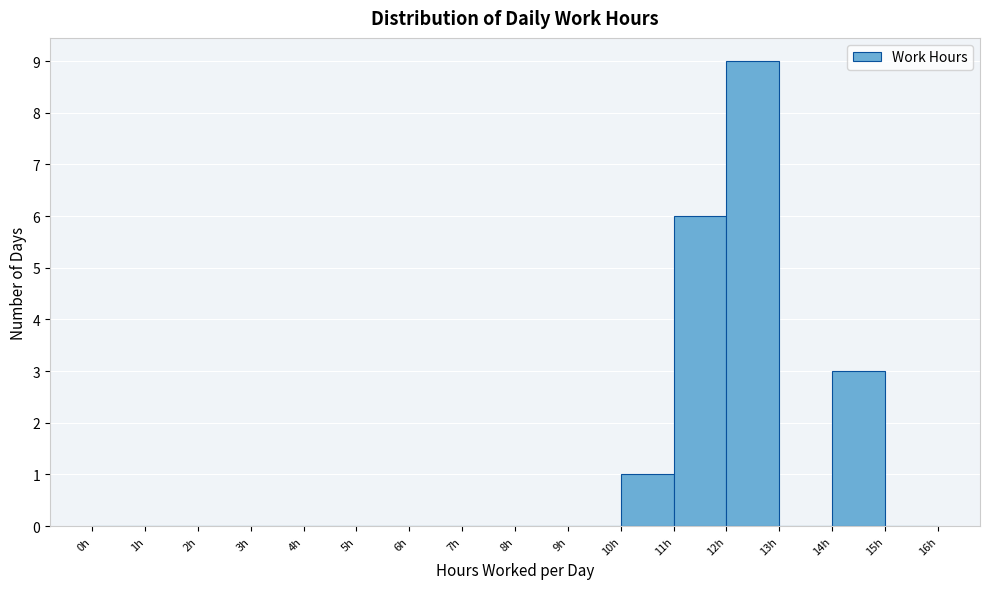

Reading left to right, transcribe this chart: for each bar, give the range it covers on the x-axis and its height. The values are not printed on the chart, so give them approximately, as read against the axis.

0 to 1: 0
1 to 2: 0
2 to 3: 0
3 to 4: 0
4 to 5: 0
5 to 6: 0
6 to 7: 0
7 to 8: 0
8 to 9: 0
9 to 10: 0
10 to 11: 1
11 to 12: 6
12 to 13: 9
13 to 14: 0
14 to 15: 3
15 to 16: 0